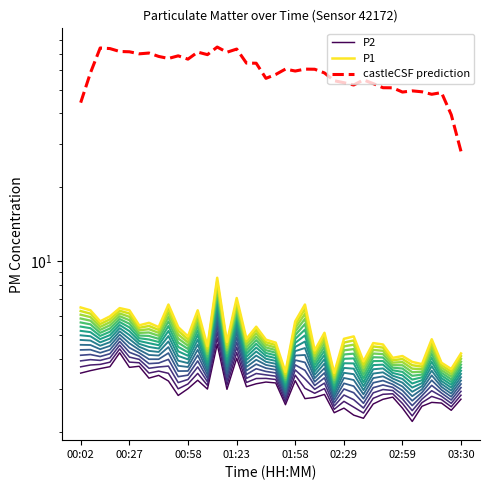

Reading left to right, extract all data points from this chart.

P2: 3.5	3.6	3.6	3.7	4.2	3.7	3.7	3.3	3.4	3.2	2.8	3.0	3.3	3.0	4.6	3.0	4.0	3.1	3.2	3.2	3.2	2.6	3.3	2.7	2.8	2.9	2.4	2.5	2.4	2.3	2.6	2.7	2.8	2.5	2.2	2.6	2.7	2.6	2.5	2.7
P1: 6.5	6.3	5.7	6.0	6.4	6.3	5.5	5.6	5.4	6.7	5.4	4.9	6.3	4.5	8.6	4.7	7.1	4.8	5.4	4.8	4.7	3.5	5.7	6.7	4.3	5.1	3.5	4.8	4.9	3.9	4.6	4.6	4.0	4.1	3.9	3.8	4.8	3.9	3.6	4.2
castleCSF prediction: 44.3	58.6	74.0	73.6	71.6	71.4	70.0	70.6	68.4	67.1	68.7	66.6	71.2	69.5	74.6	71.1	73.2	64.2	64.1	55.6	57.7	60.7	59.6	60.7	60.6	58.5	54.4	53.4	52.3	54.8	52.9	51.0	50.9	48.9	49.5	49.0	47.9	48.7	39.6	28.0